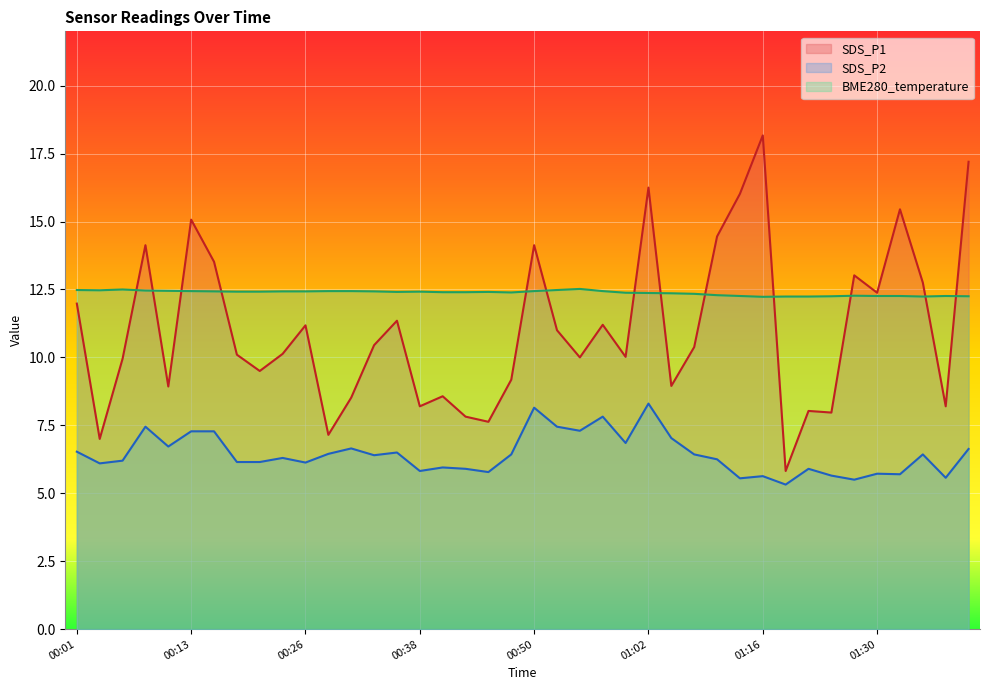

True or false: SDS_P2 and SDS_P1 cross at least once.

False